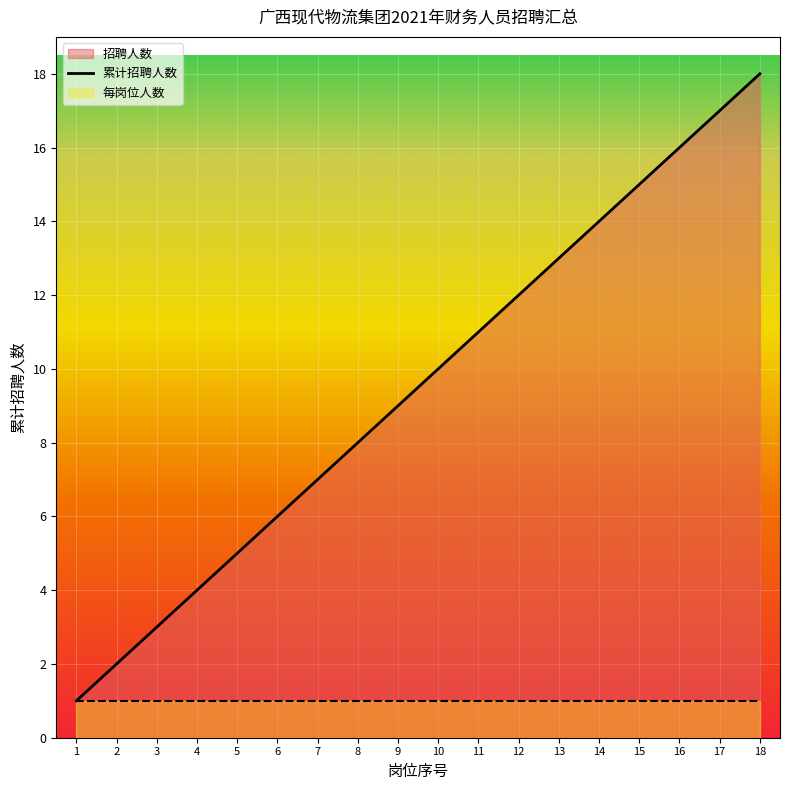

What is the ratio of the value at 8 to the value at 5?

1.6